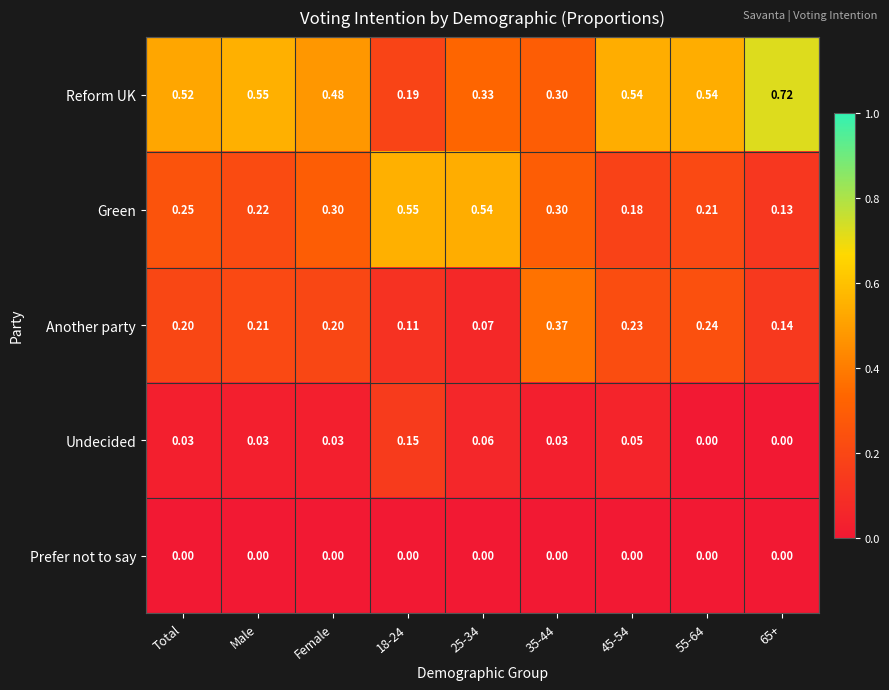

Rank the series at Female from lowest to highest value.

Prefer not to say, Undecided, Another party, Green, Reform UK